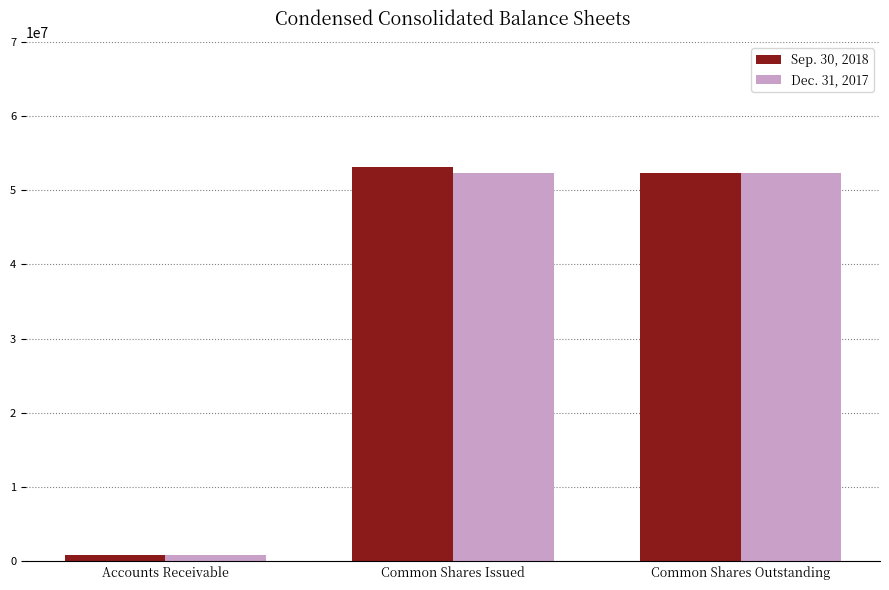

Between Accounts Receivable and Common Shares Issued, which series saw the biggest shift?

Sep. 30, 2018